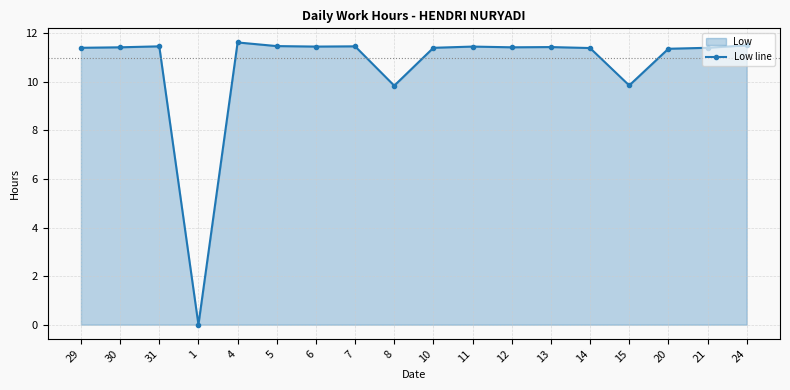

True or false: the data shows 7.0 at 12.

False